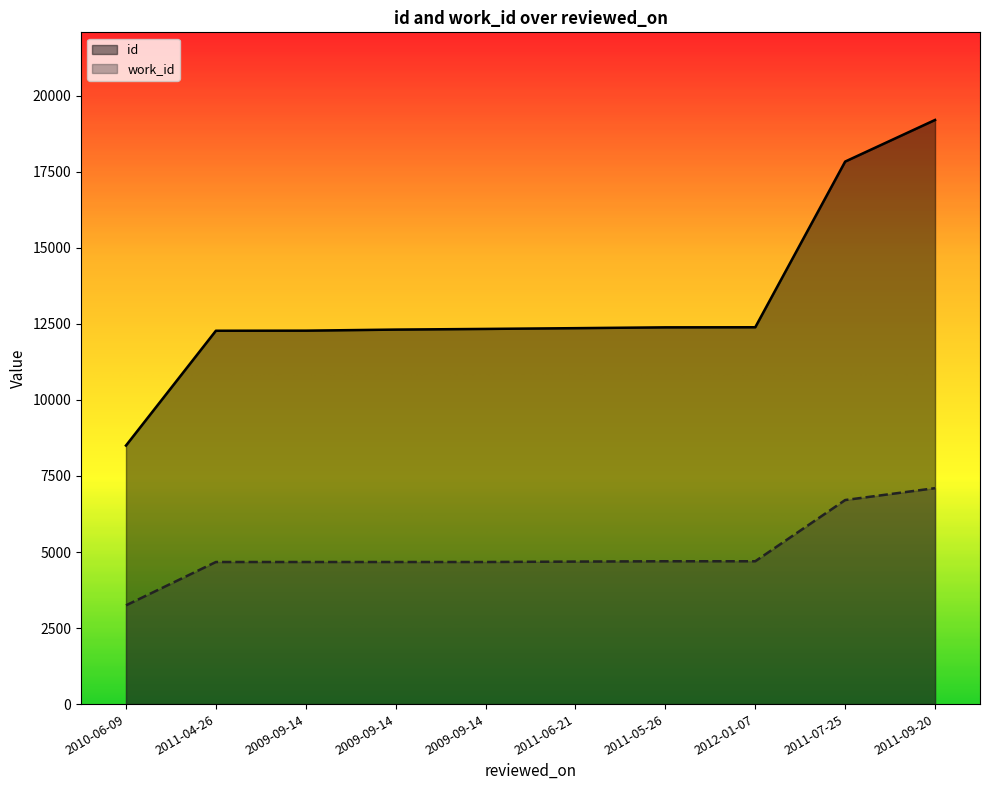

What is the sum of all work_id values?

49814